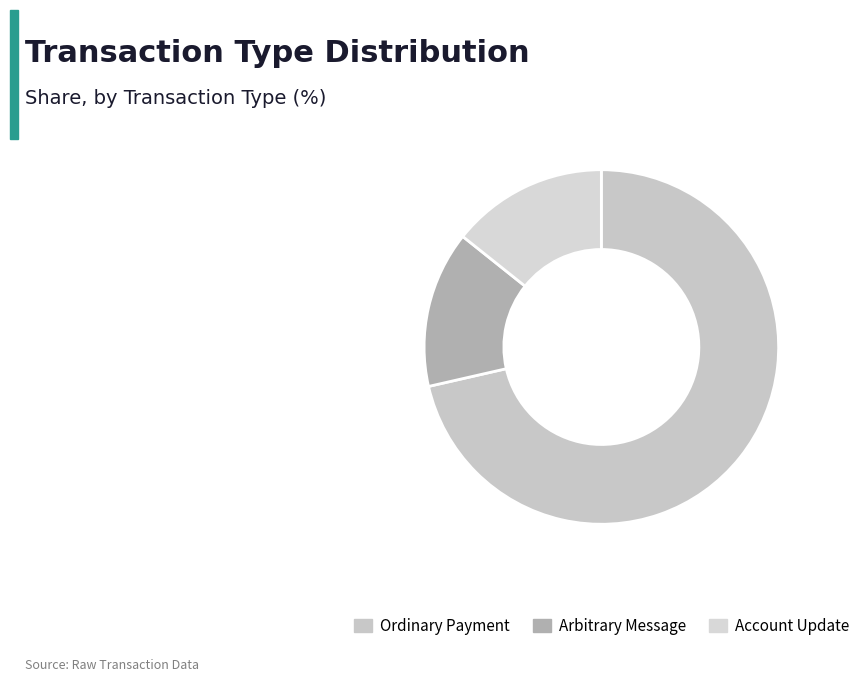

The Arbitrary Message slice represents 25% of the pie. True or false?

False